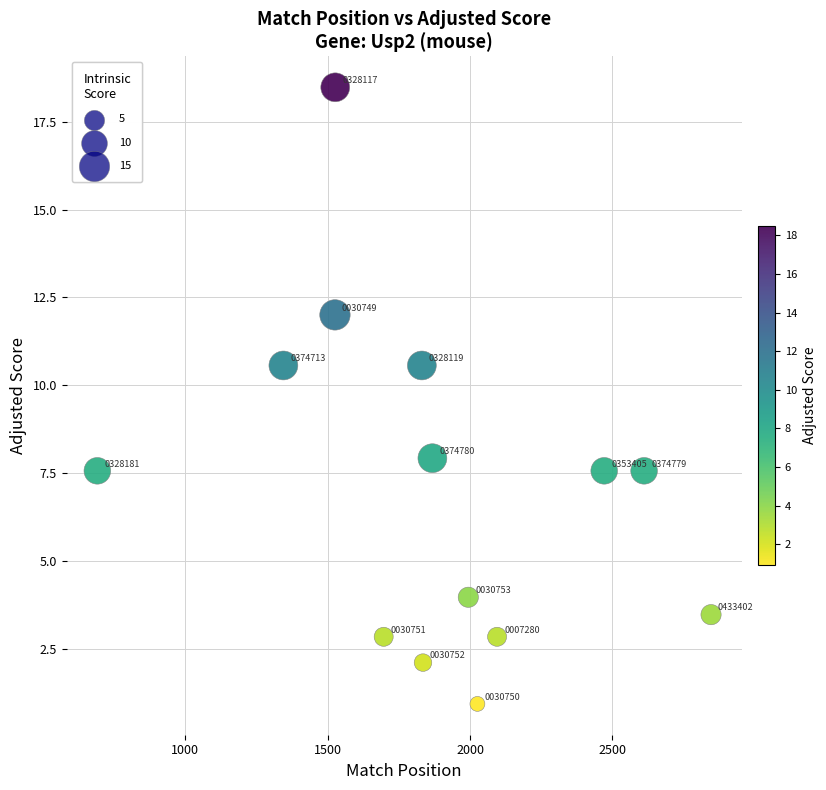

What is the range of X values (max minus min)?

2154.0